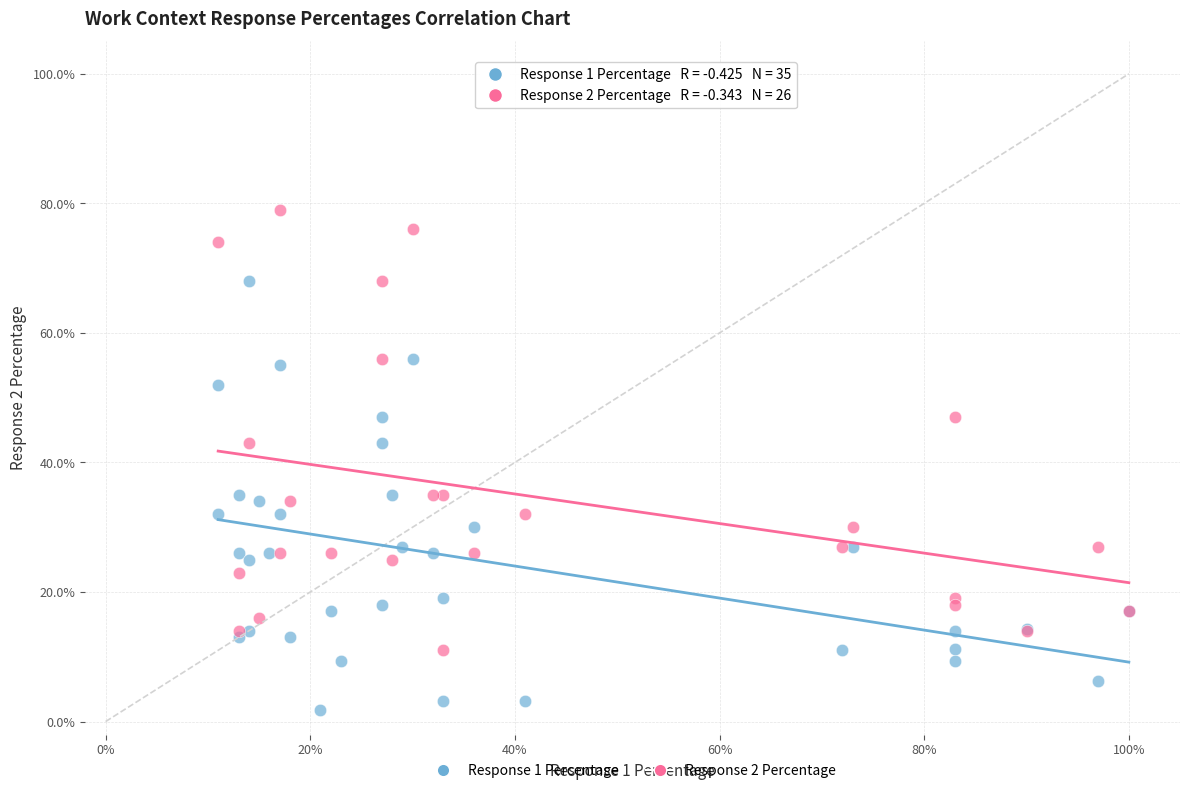

Which series contains the highest Y value?

Response 2 Percentage